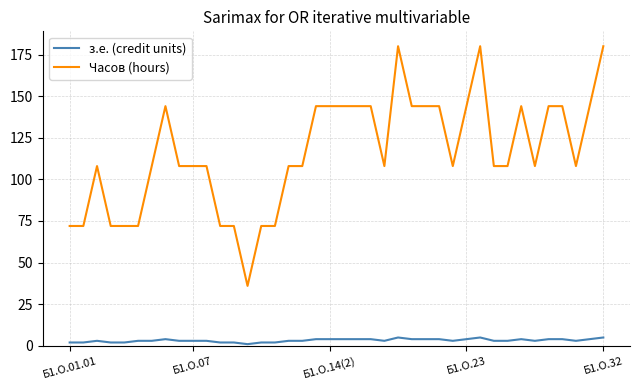

What is the greatest value displayed?

180